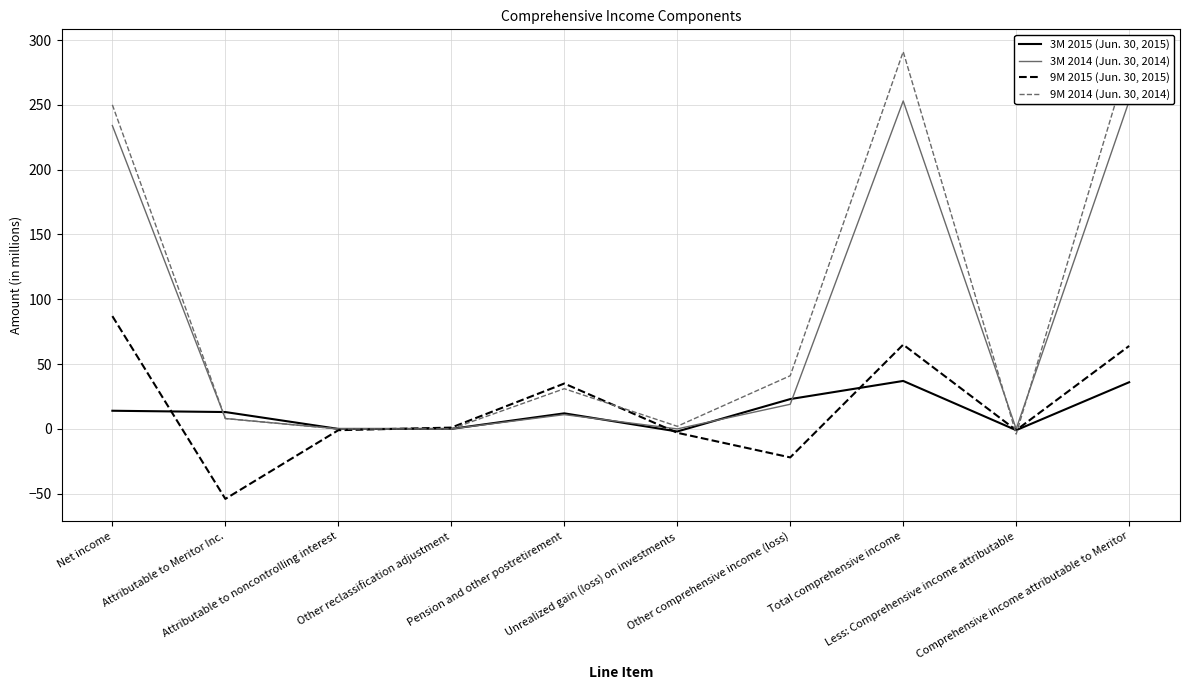

What is the average value of the 9M 2015 (Jun. 30, 2015) series?

17